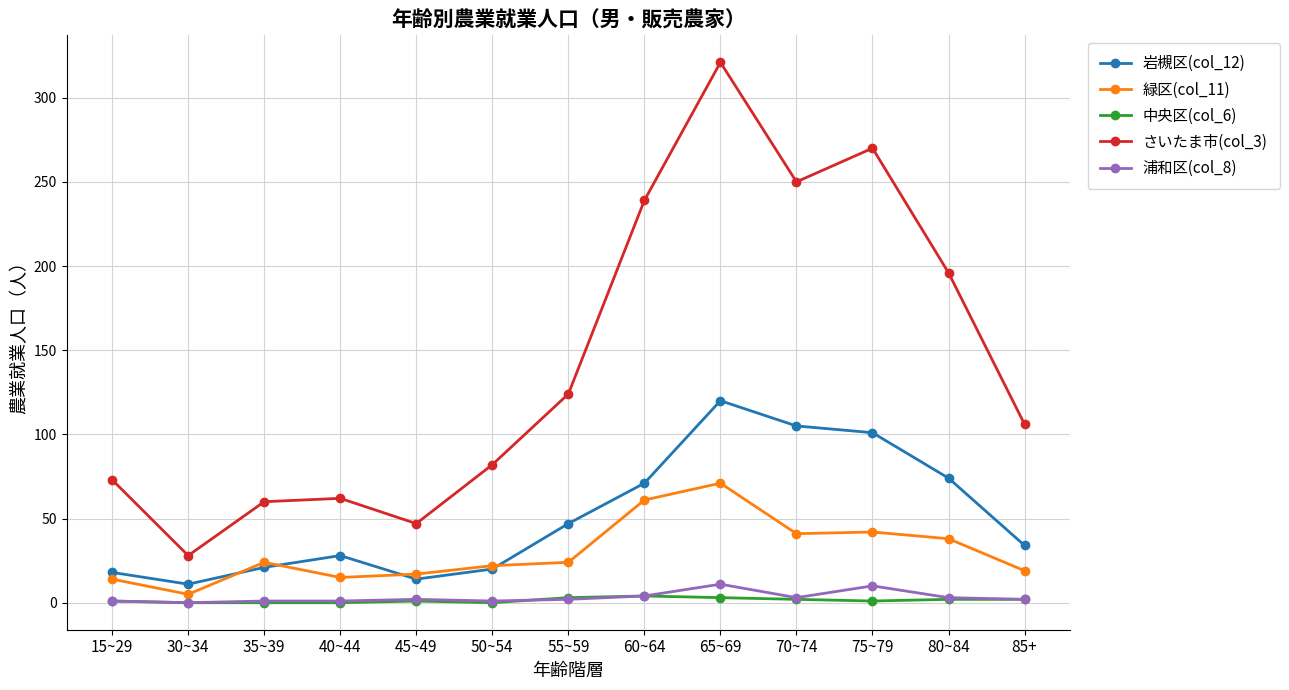

Which series has the widest spread of values?

さいたま市(col_3)